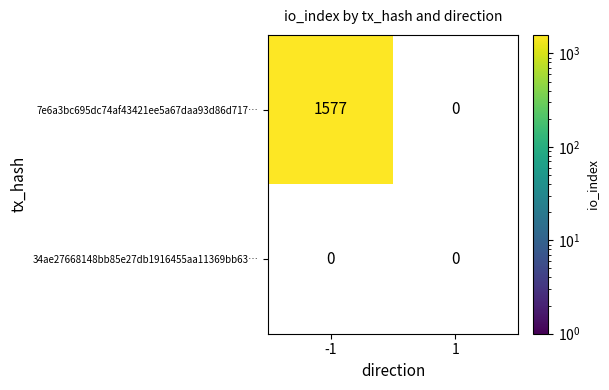

True or false: 7e6a3bc695dc74af43421ee5a67daa93d86d717… has a value of 1577 at -1.

True